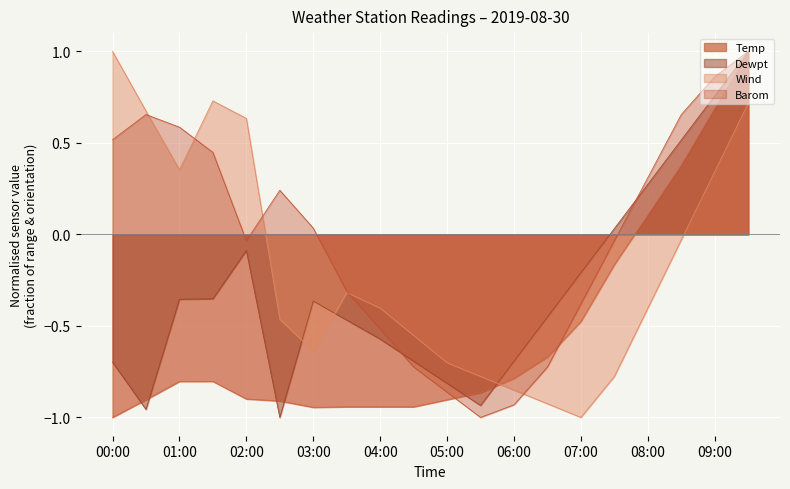

What is the sum of all Wind values?

-3.4